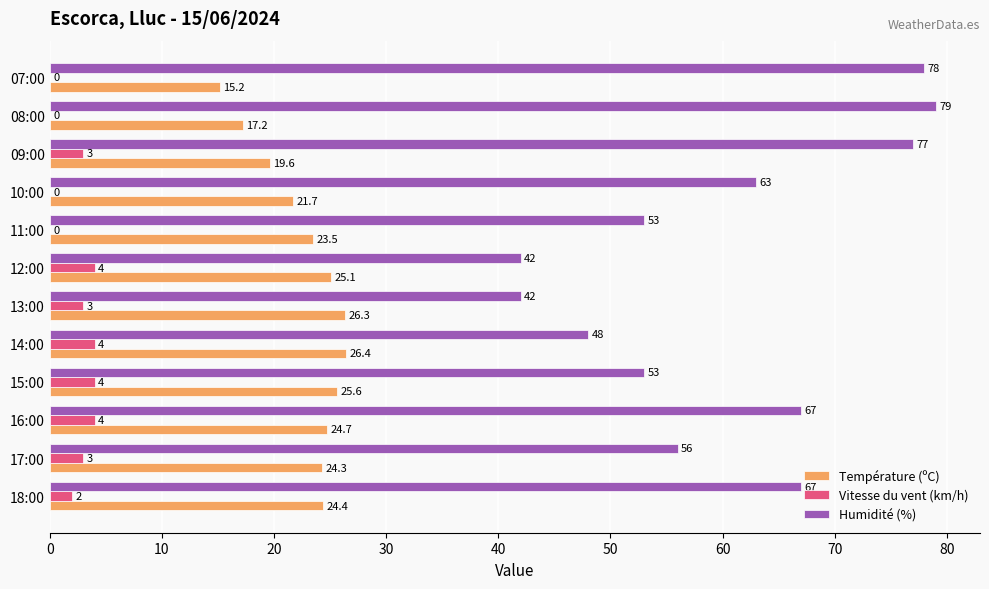

The Vitesse du vent (km/h) series shows 3.0 at 09:00. True or false?

True